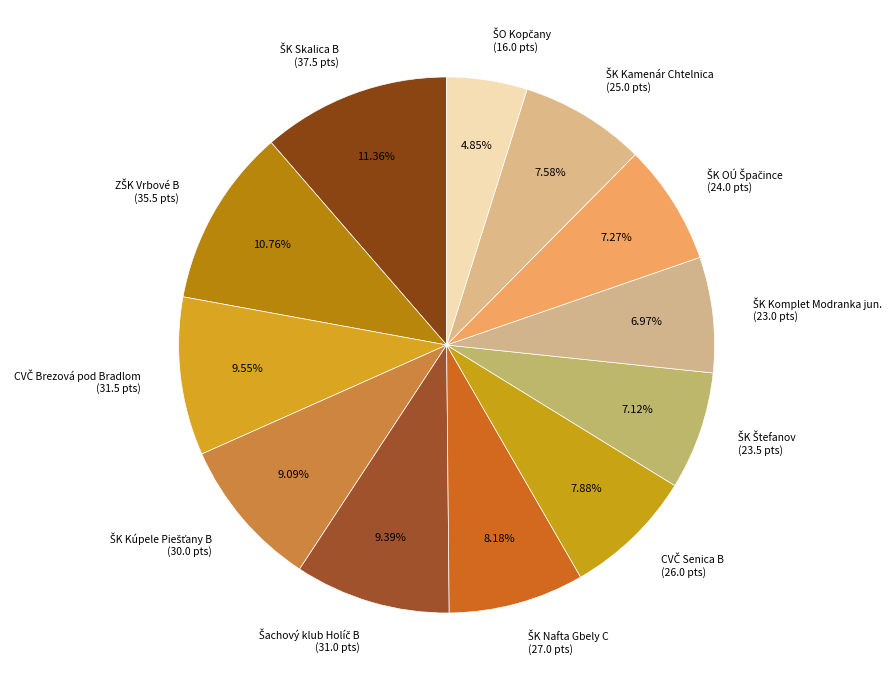

Is there a majority slice in this chart?

No